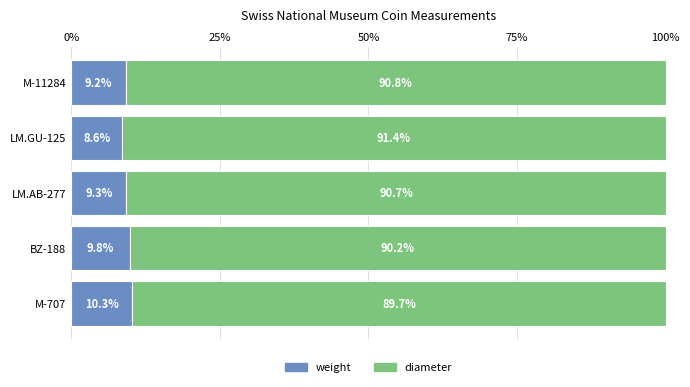

What is the sum of all weight values?

47.2